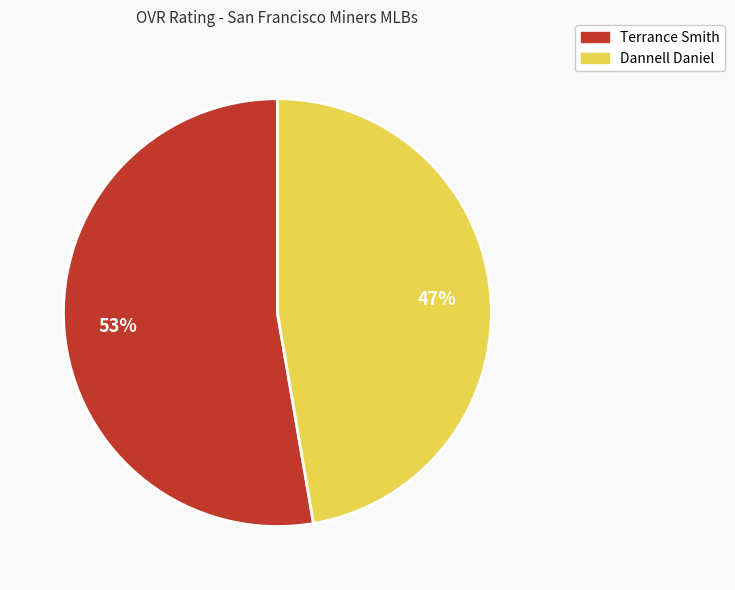

What is the largest slice in the pie chart?

Terrance Smith